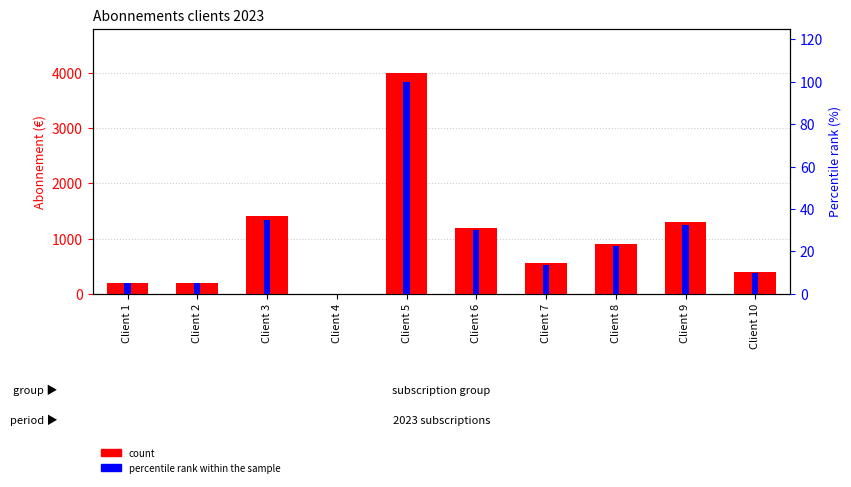

Is the value of count at Client 6 greater than the value of percentile rank within the sample at Client 5?

Yes